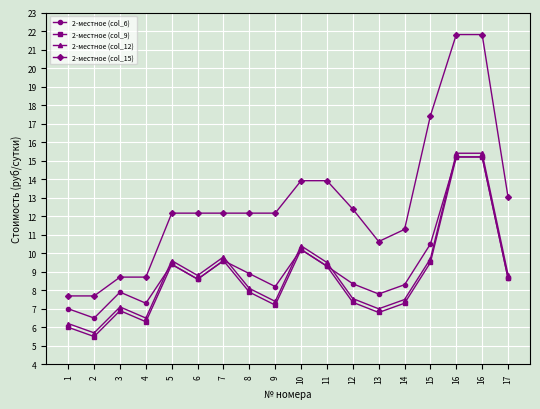

Where does the 2-местное (col_12) series first go above 8?

5